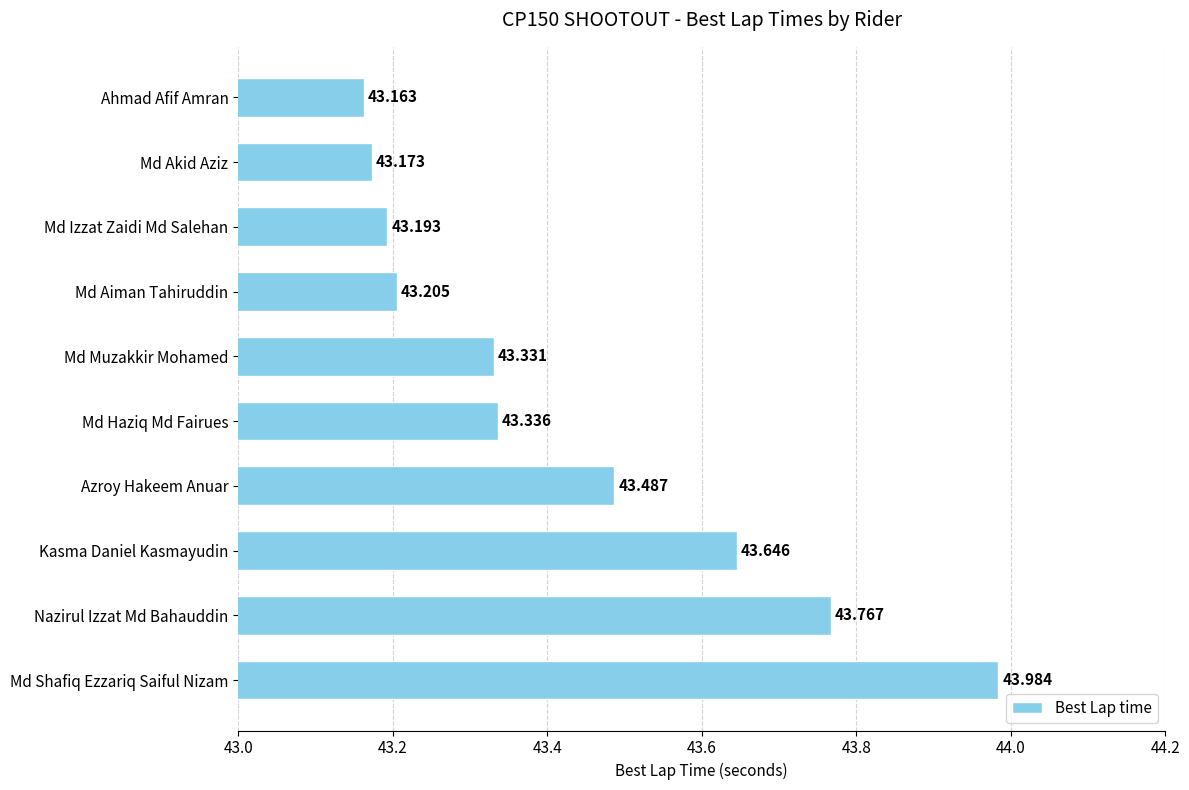

Where is the data nearest to the value 43?

Ahmad Afif Amran